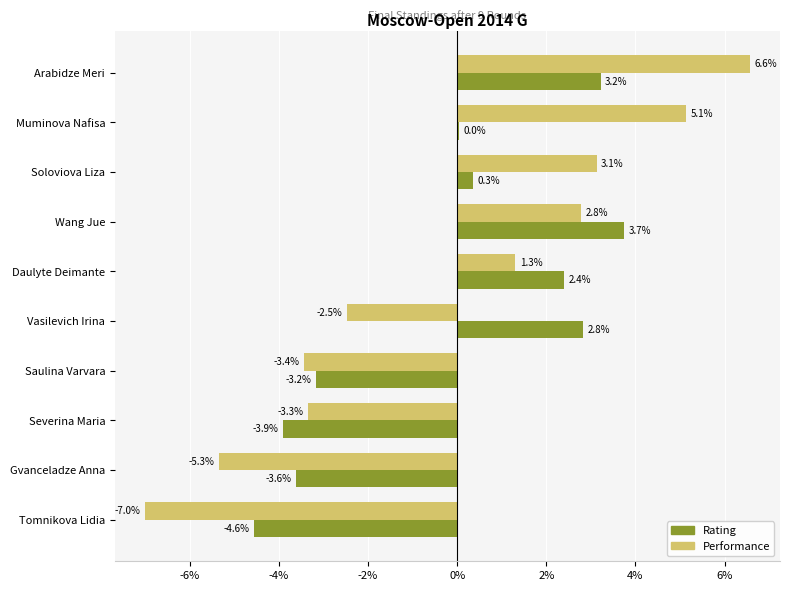

The value of Performance at Saulina Varvara is -3.4. True or false?

True